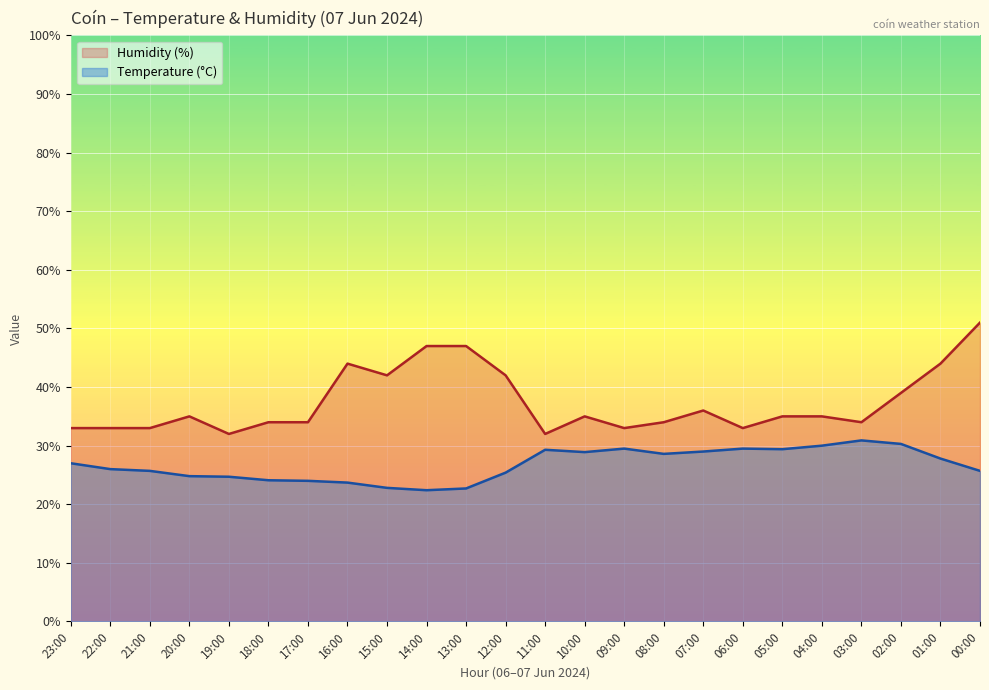

Read the Humidity (%) value at 19:00.

32.0